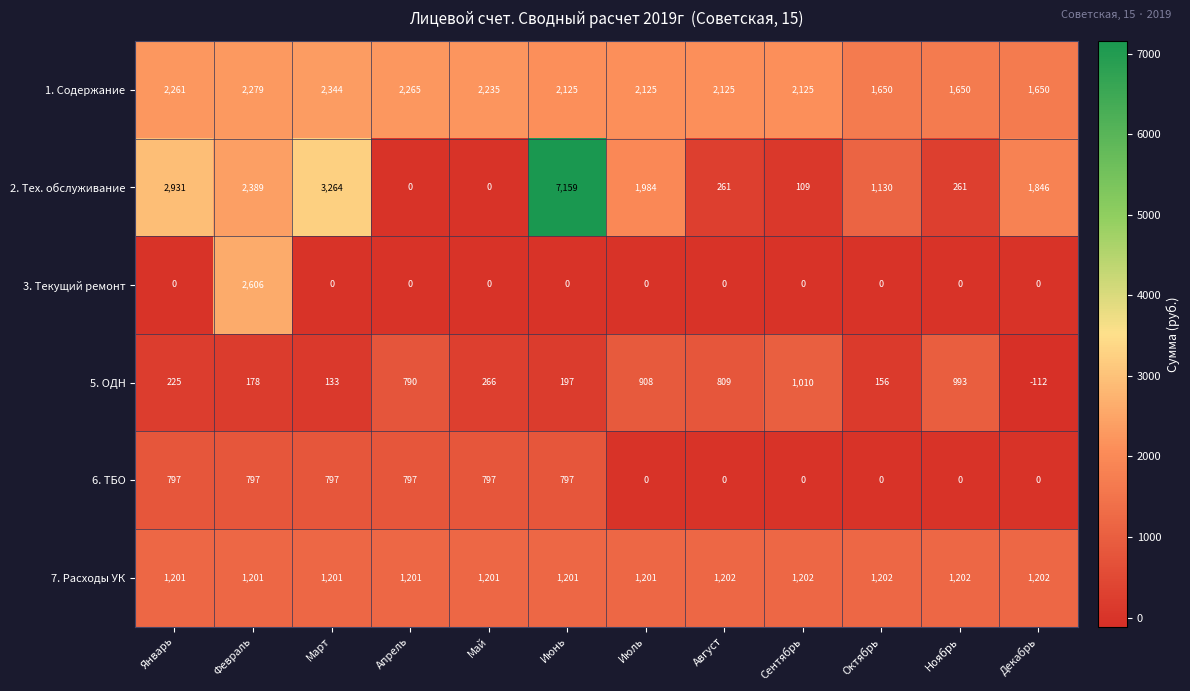

Which category has the highest value in the 1. Содержание series?

Март